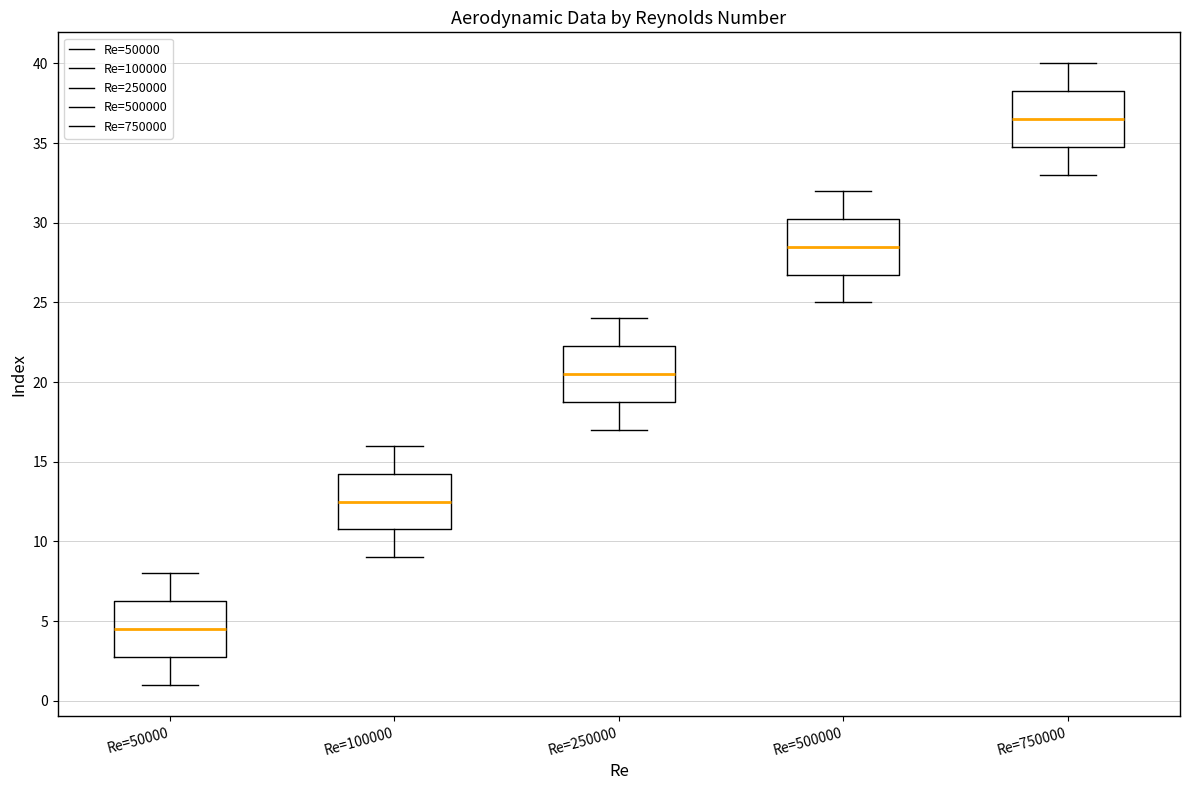

Where is the lower edge of the box for Re=500000 on the y-axis? The values are not printed on the chart, so give them approximately, as read against the axis.

27.0